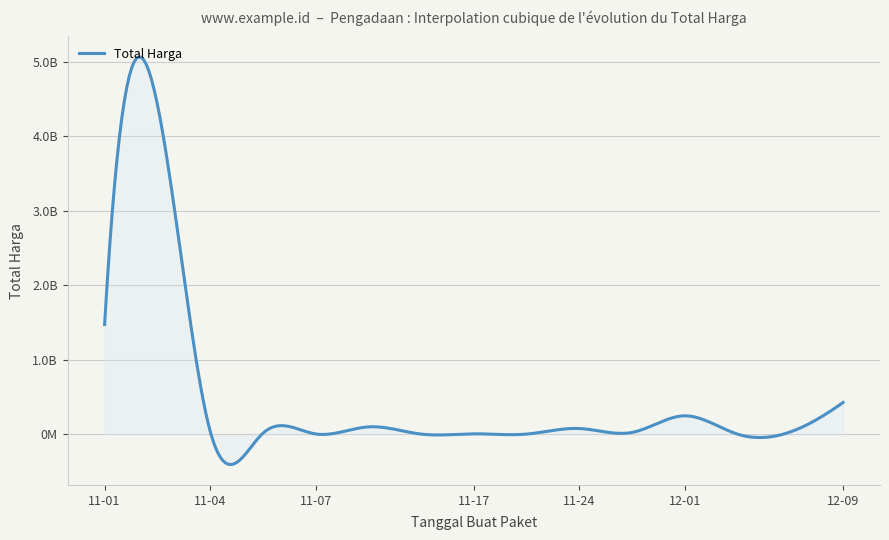

What is the sum of all values?

7518497085